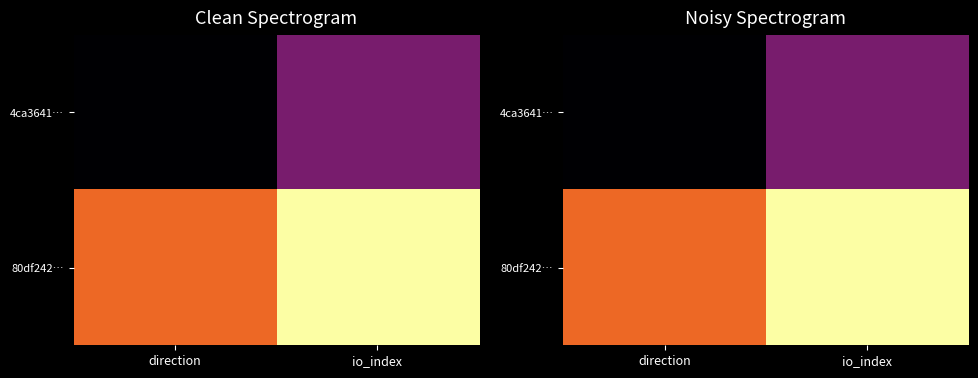

Which series has the widest spread of values?

4ca3641…